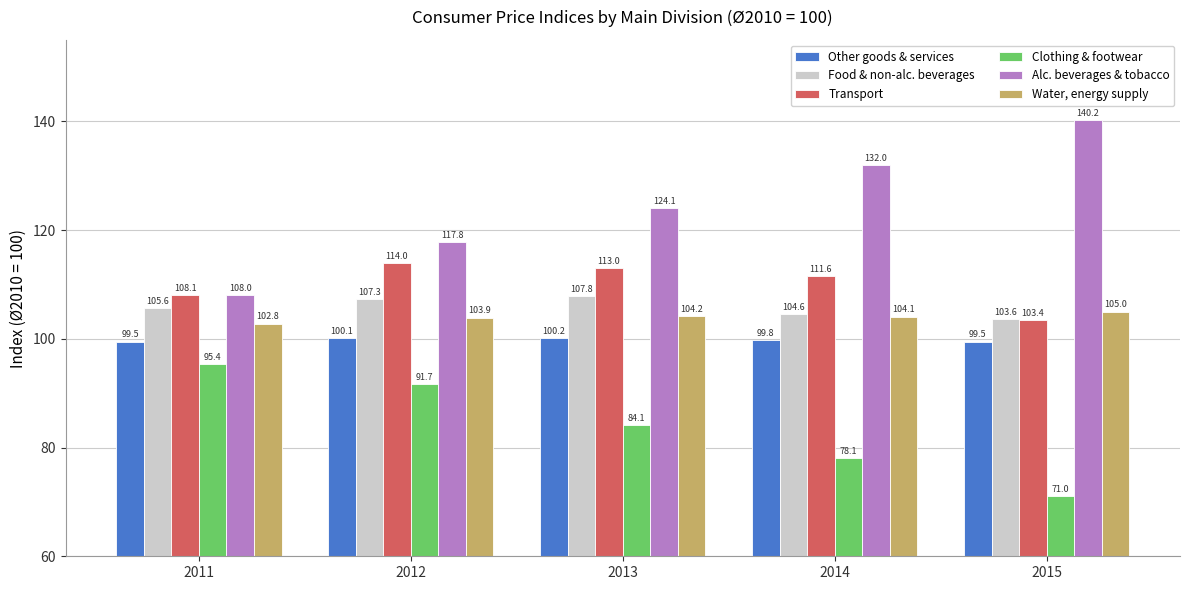

Where is Water, energy supply nearest to the value 103?

2011